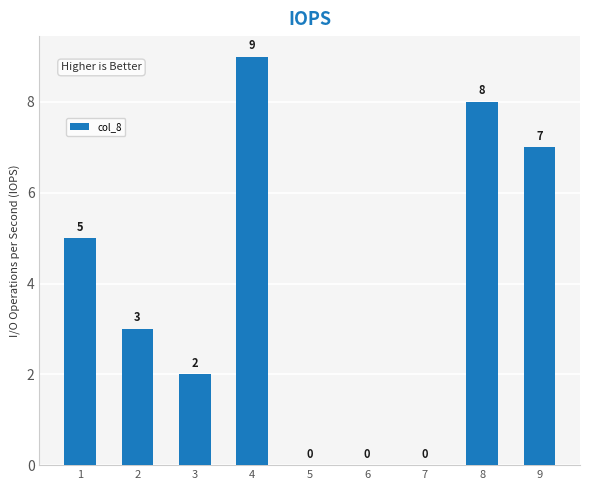

Is it true that the value at 1 is 2?

False